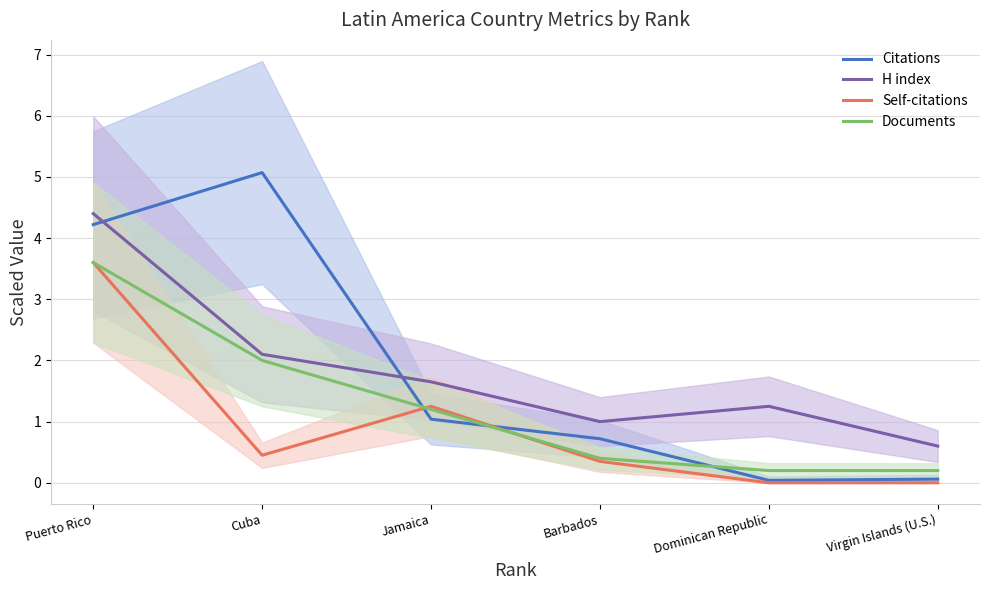

Between Cuba and Dominican Republic, which series saw the biggest shift?

Citations